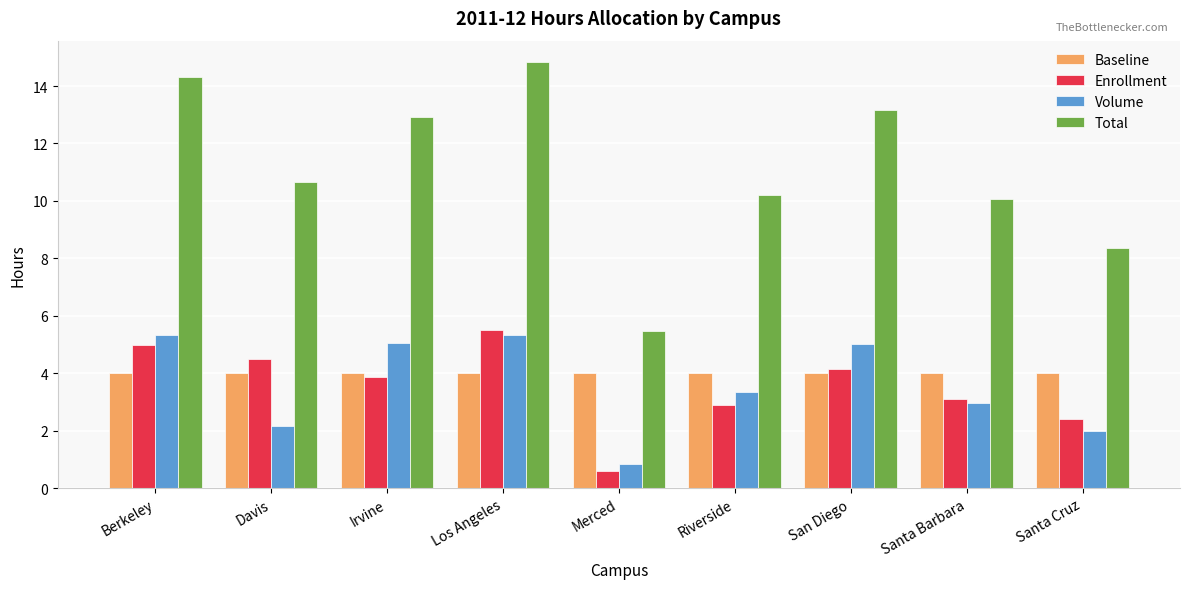

What is the difference between the highest and lowest values at Santa Cruz?

6.4